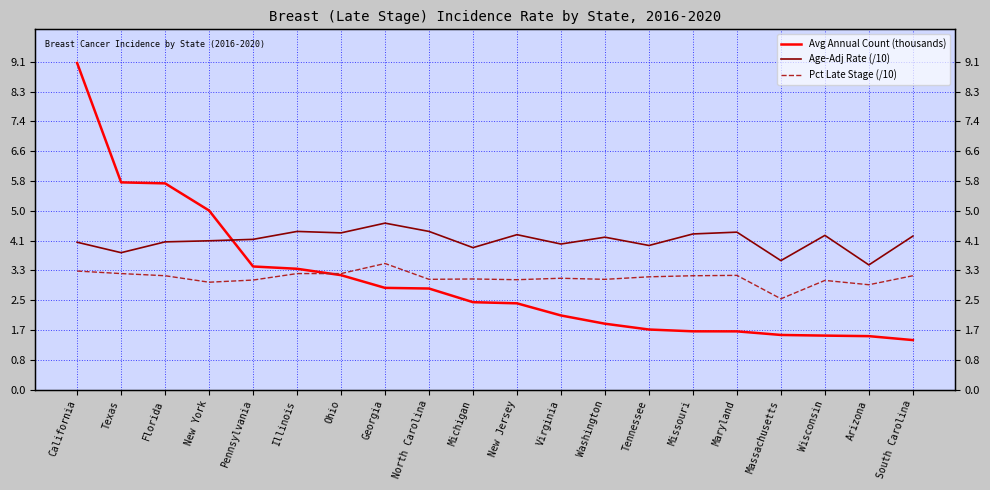

What are all the series names shown in the legend?

Avg Annual Count (thousands), Age-Adj Rate (/10), Pct Late Stage (/10)